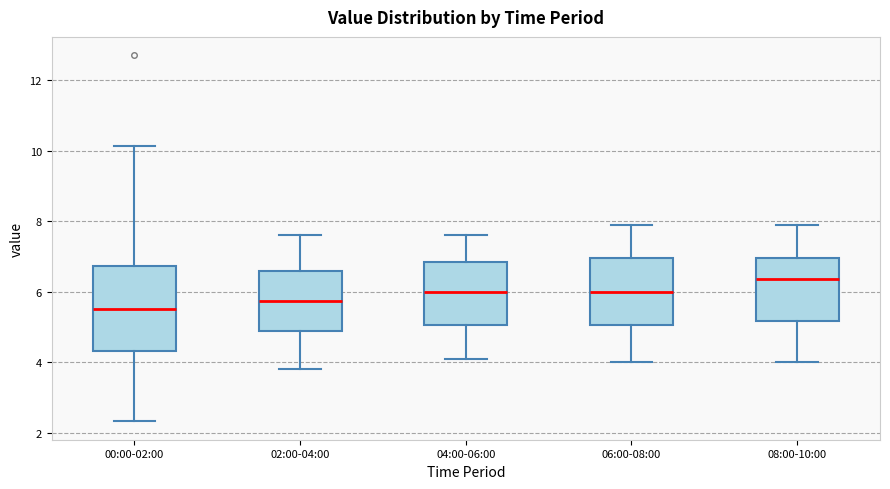

Reading left to right, read every box against the y-axis: the position of its median line, the range the box covers, and the ends of its whiskers. The values are not printed on the chart, so give them approximately, as read against the axis.

00:00-02:00: median 5.6, box 4.4 to 6.8, whiskers 2.4 to 10.2
02:00-04:00: median 5.8, box 4.8 to 6.6, whiskers 3.8 to 7.6
04:00-06:00: median 6.0, box 5.0 to 6.8, whiskers 4.2 to 7.6
06:00-08:00: median 6.0, box 5.0 to 7.0, whiskers 4.0 to 8.0
08:00-10:00: median 6.4, box 5.2 to 7.0, whiskers 4.0 to 8.0